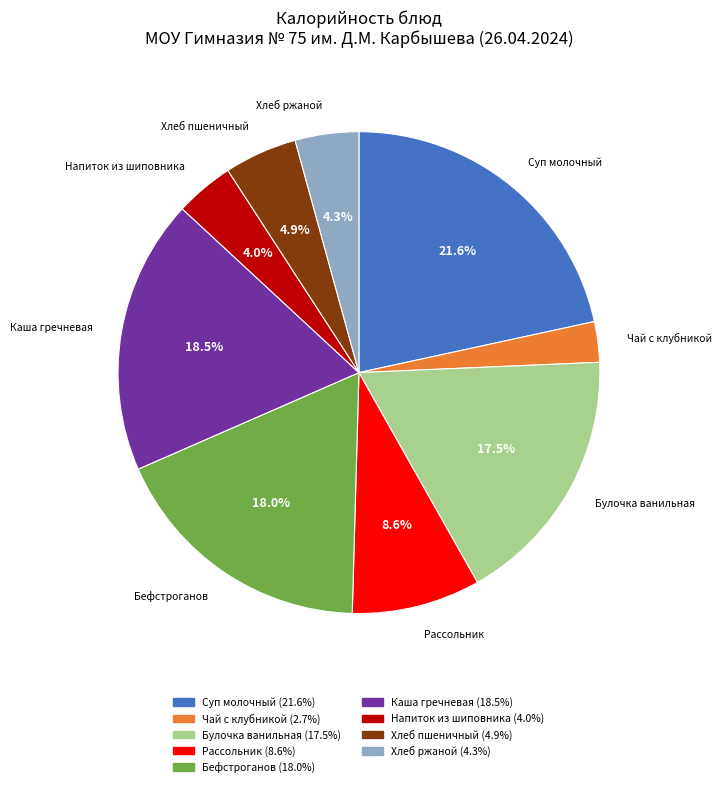

Combined, what portion of the pie is Суп молочный and Рассольник?

30.2%